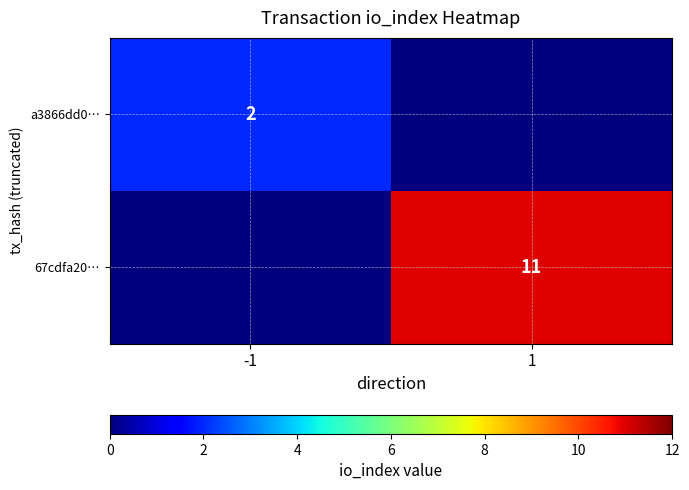

Is it true that 67cdfa20… equals 11 at 1?

True